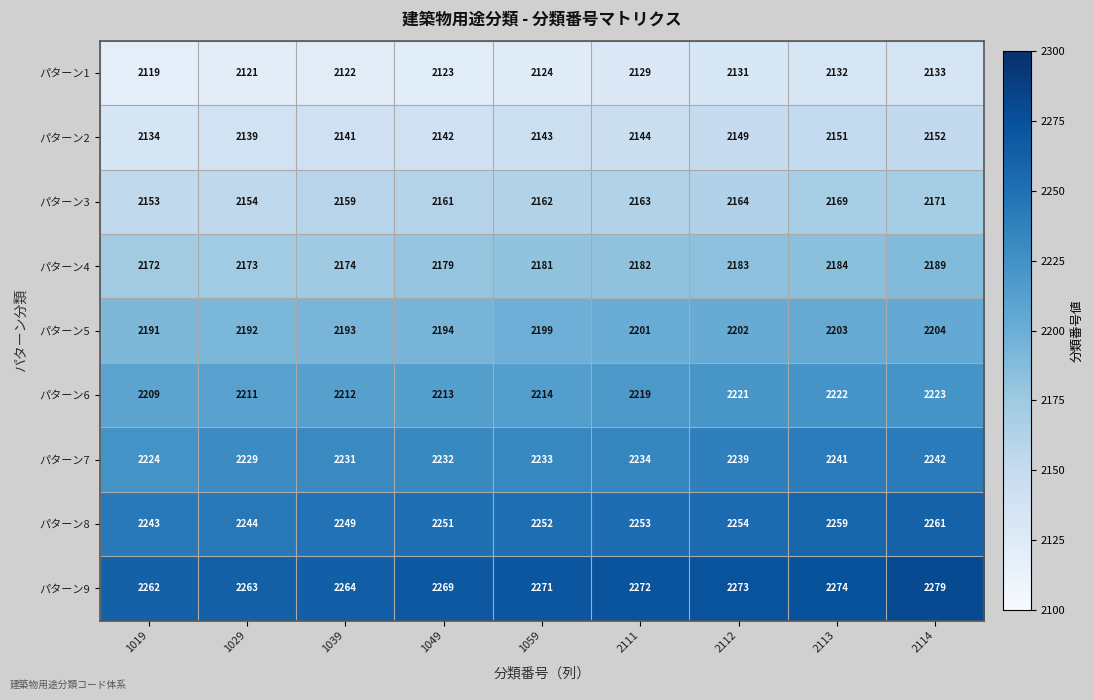

Which series has the largest total across all categories?

パターン9